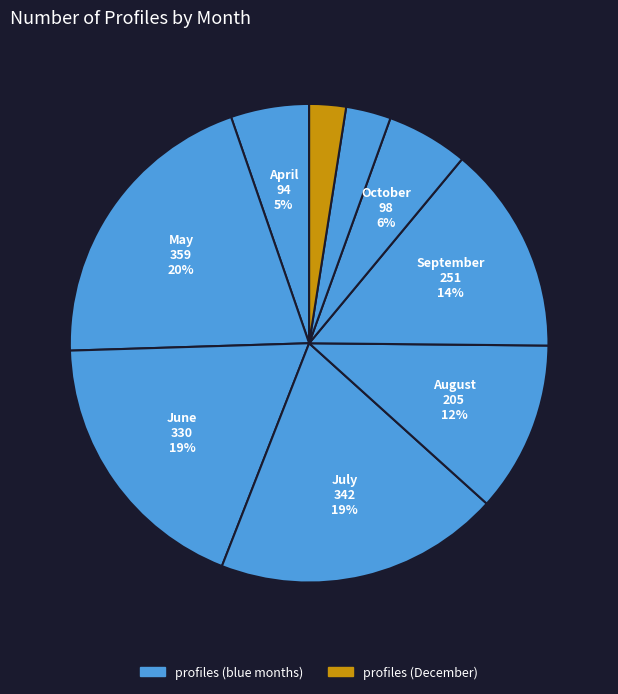

How many slices are in this pie chart?

9